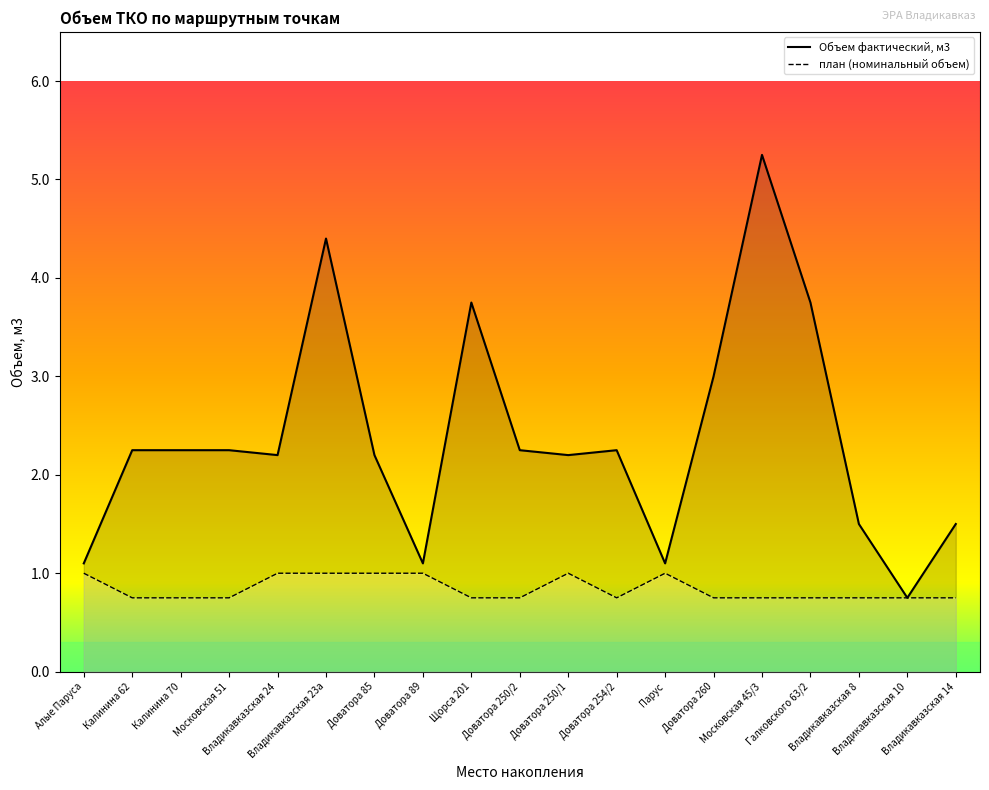

Which has a higher value, Владикавказская 24 or Владикавказская 23а?

Владикавказская 24